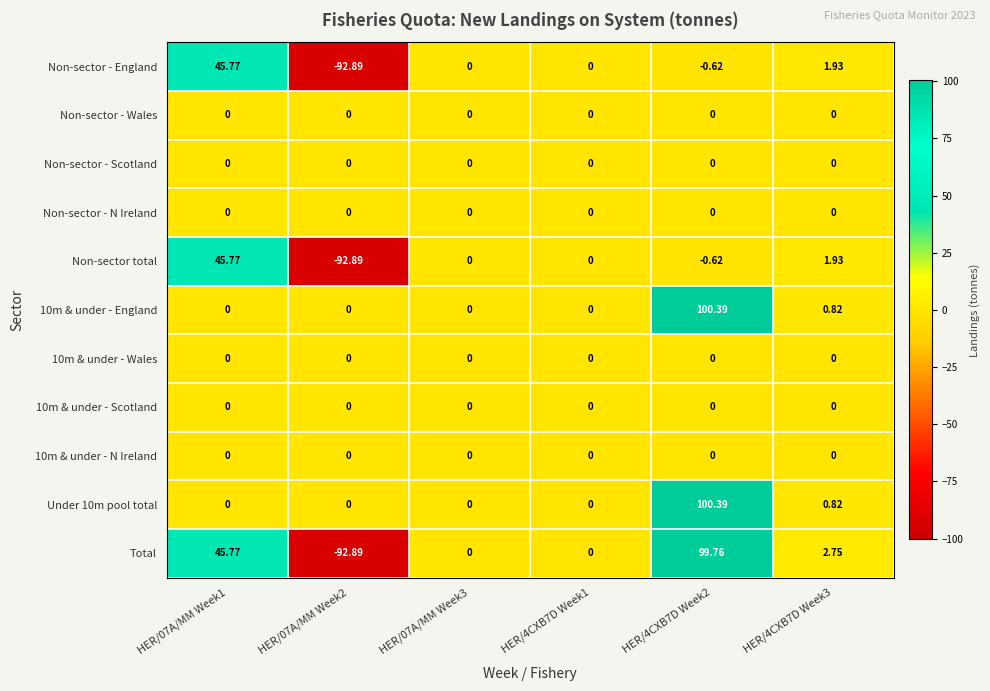

Which series has the largest range (max minus min)?

Total